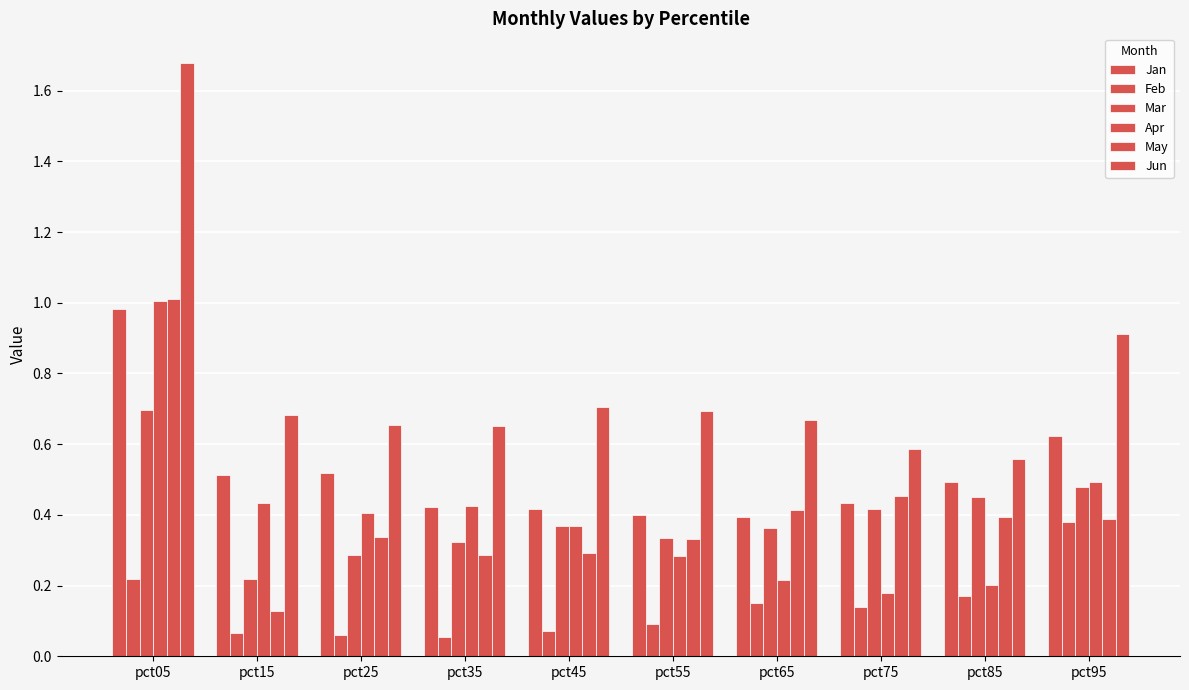

How many data points does each series have?

10